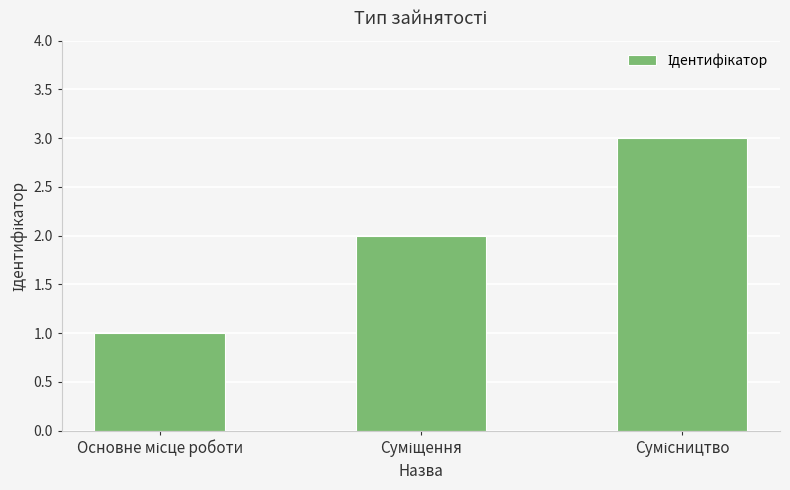

How many values are between 1 and 3?

3